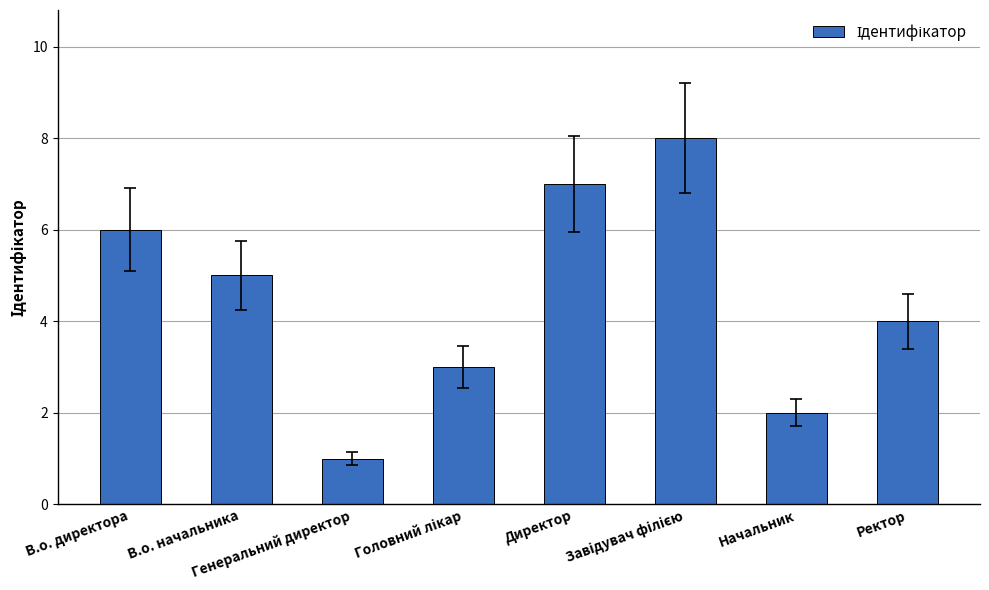

Does the chart contain stacked bars?

No